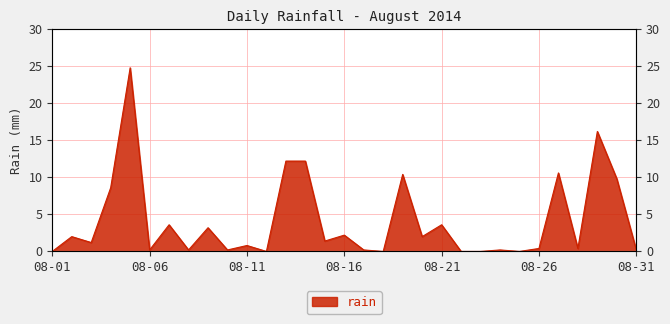

How many values are below 1?

15